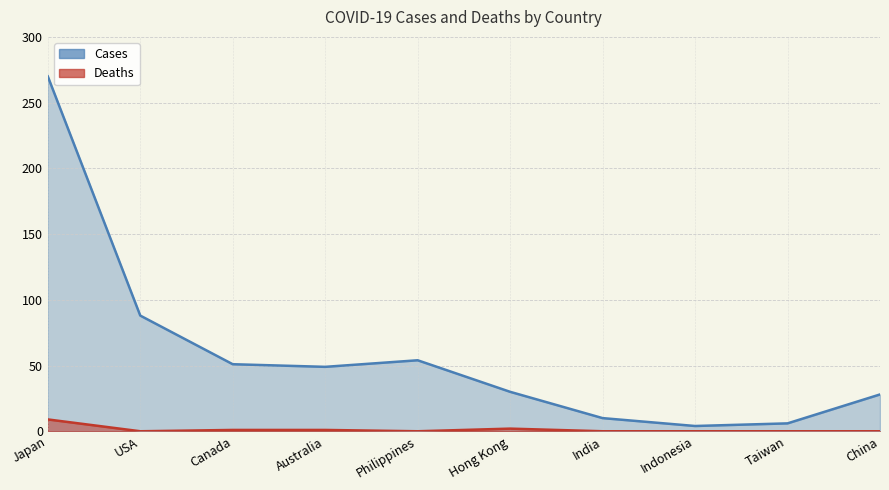

How many data points in Cases are less than 49?

5